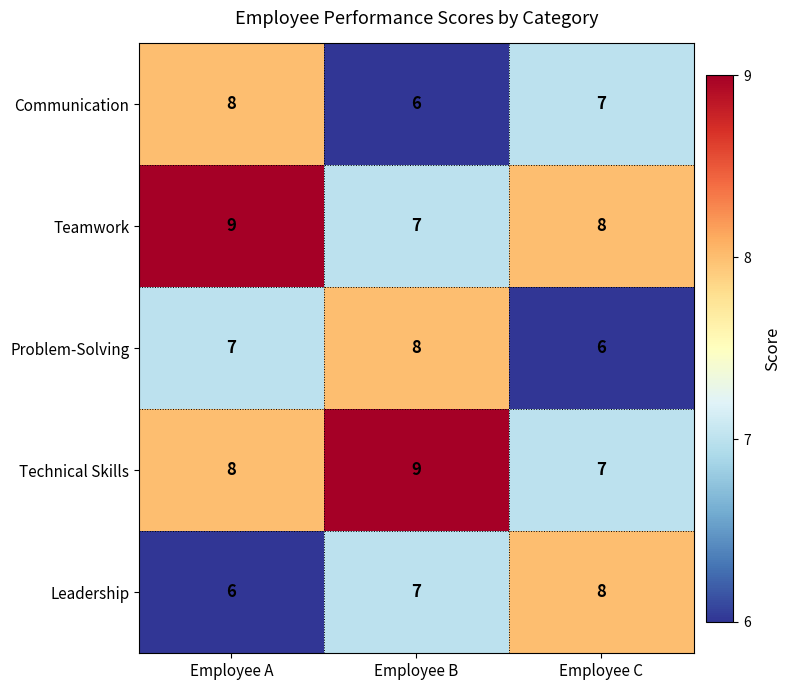

The Technical Skills series shows 8 at Employee A. True or false?

True